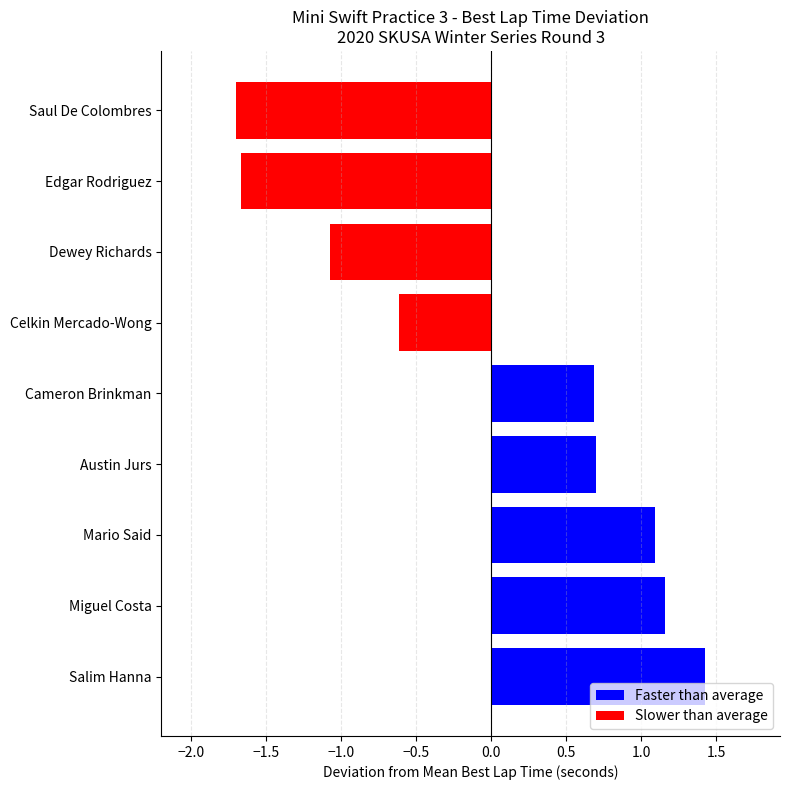

What is the difference between the values at Edgar Rodriguez and Cameron Brinkman?

2.4